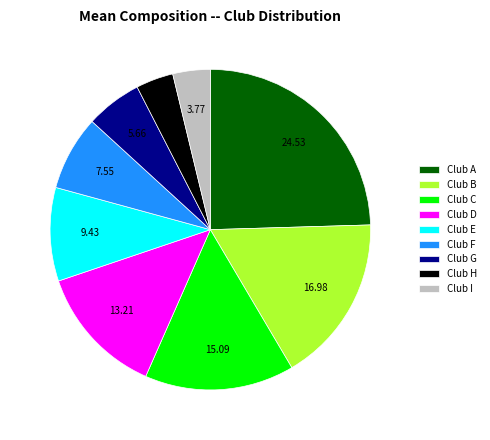

Which category has the biggest portion of the pie?

Club A